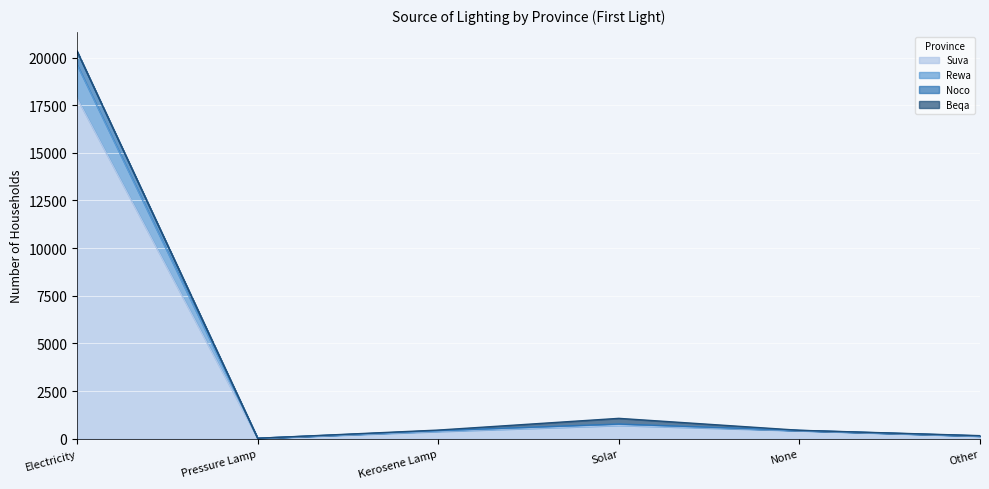

List the labels in order of Rewa value, smallest first.

Pressure Lamp, Other, Kerosene Lamp, None, Solar, Electricity